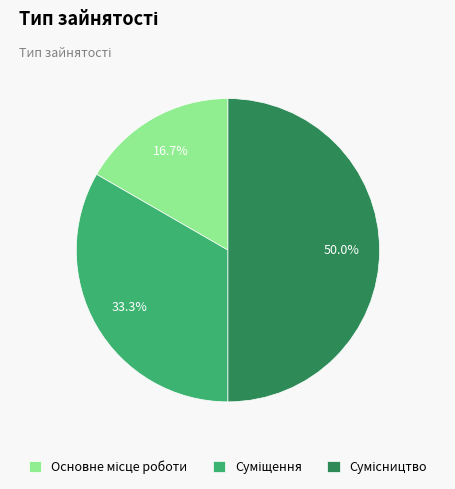

How many slices are in this pie chart?

3